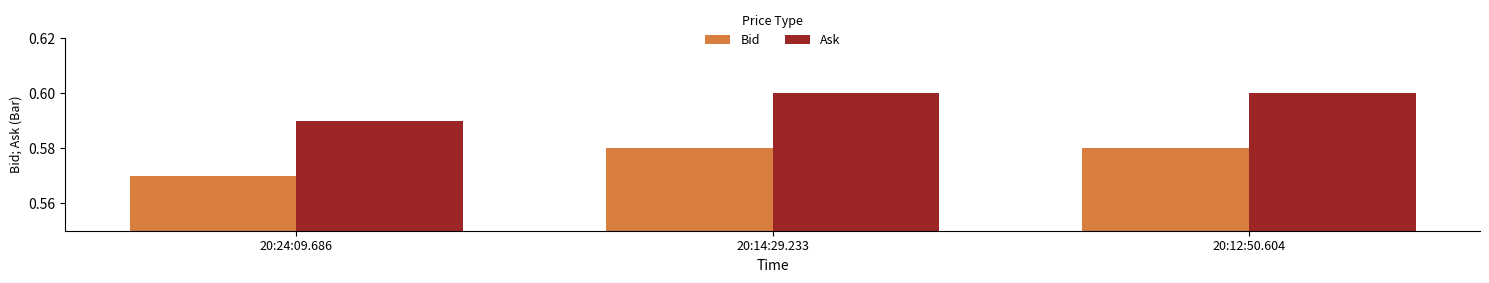

What is the total value across all series at 20:12:50.604?

1.2